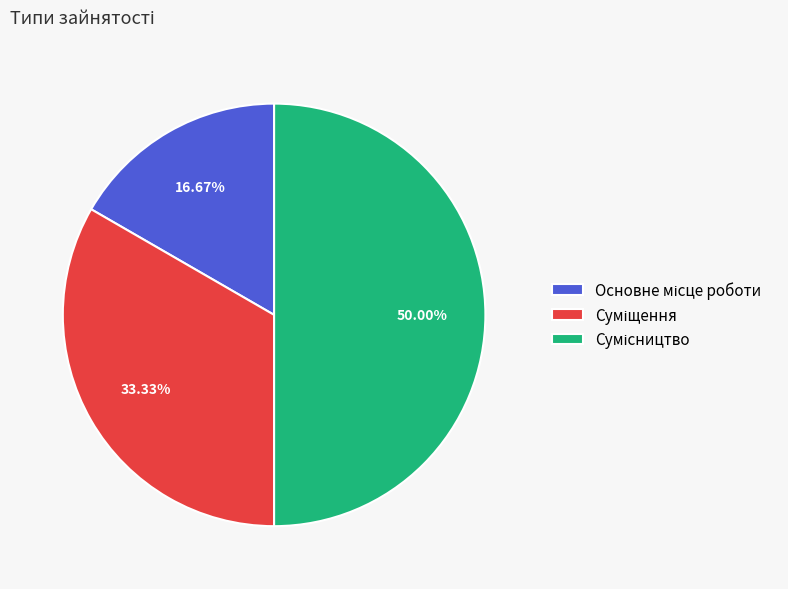

To the nearest percent, what is the average slice percentage?

33%